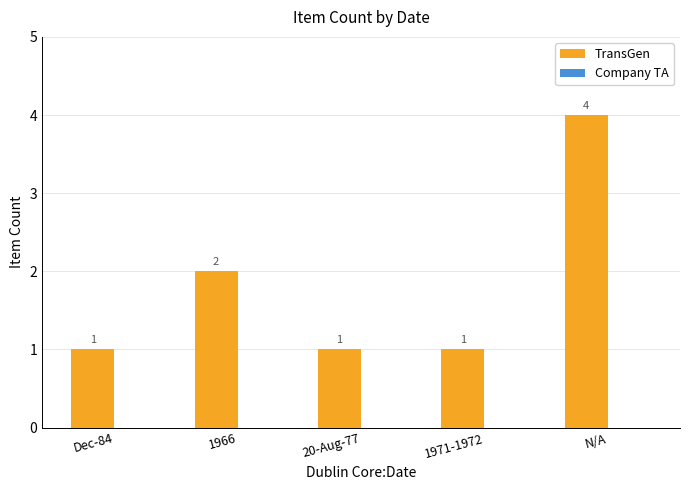

Count the values in the range 1 to 2.

4